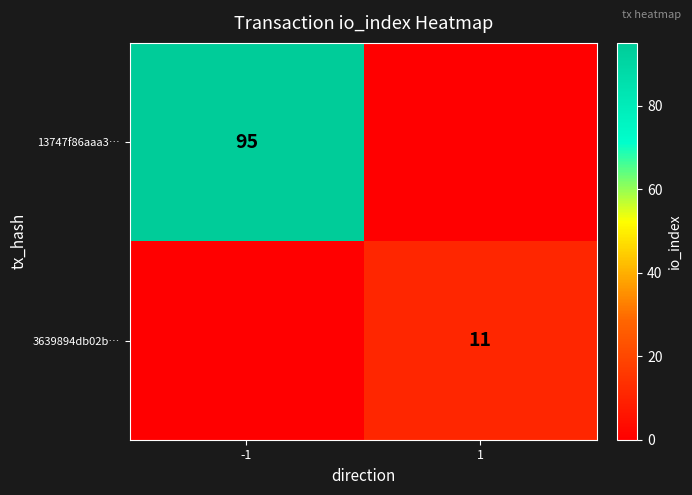

The value of 13747f86aaa3… at -1 is 152. True or false?

False